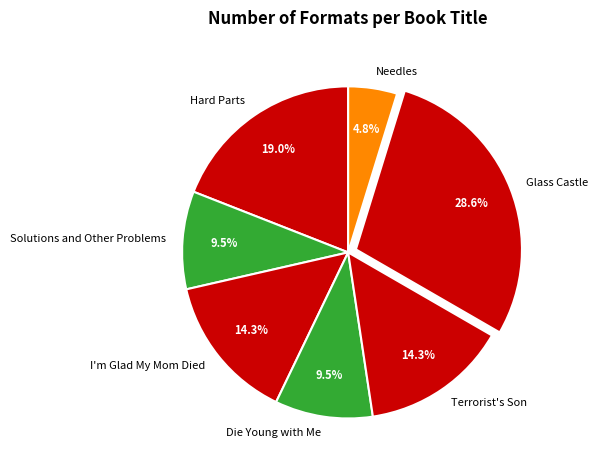

Does any single category account for the majority?

No